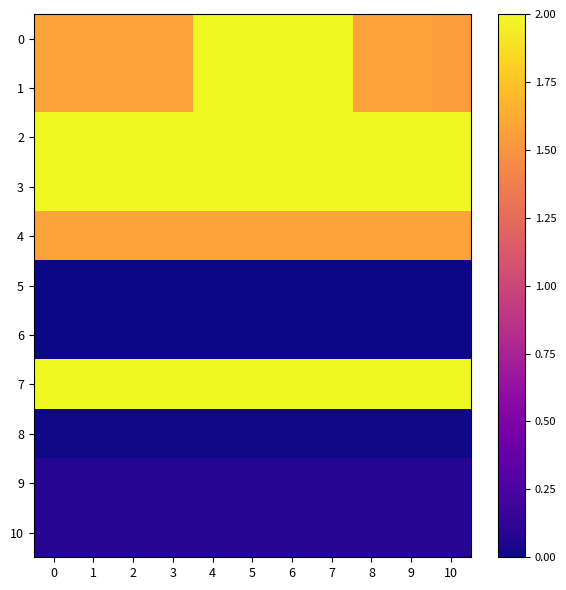

At how many categories does at least one series exceed 1?

11